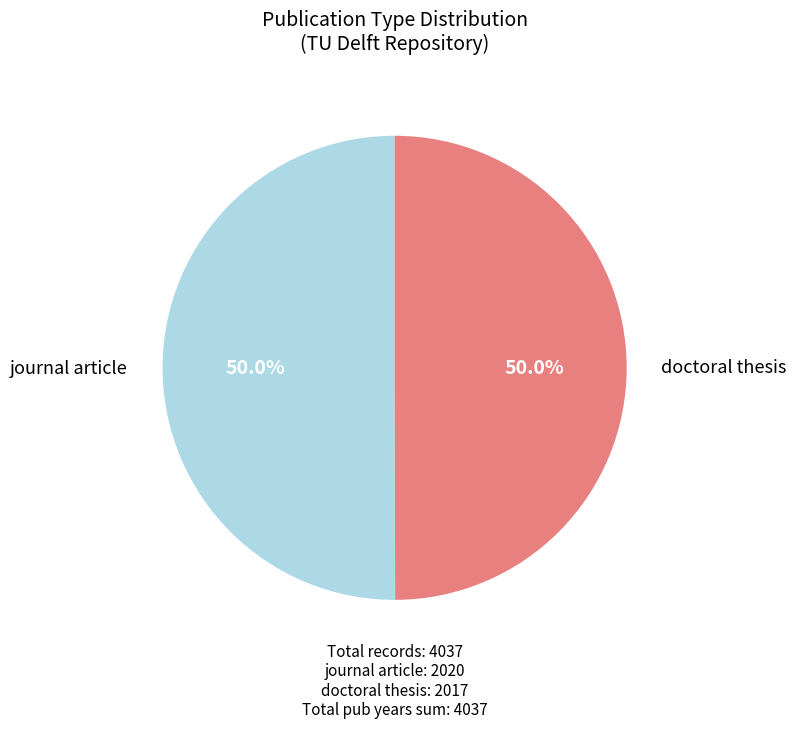

How many slices are in this pie chart?

2